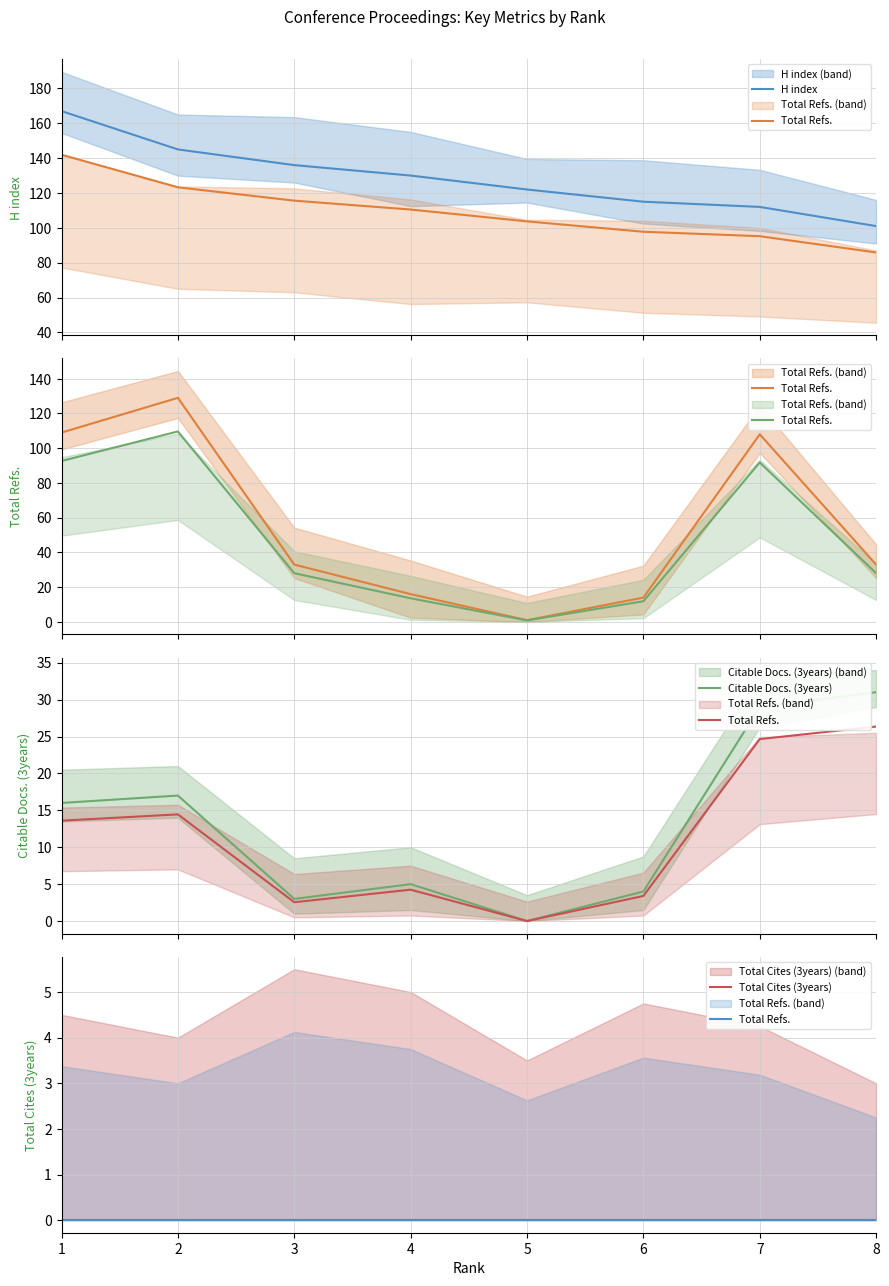

What are all the series names shown in the legend?

H index, Total Refs., Citable Docs. (3years), Total Cites (3years)